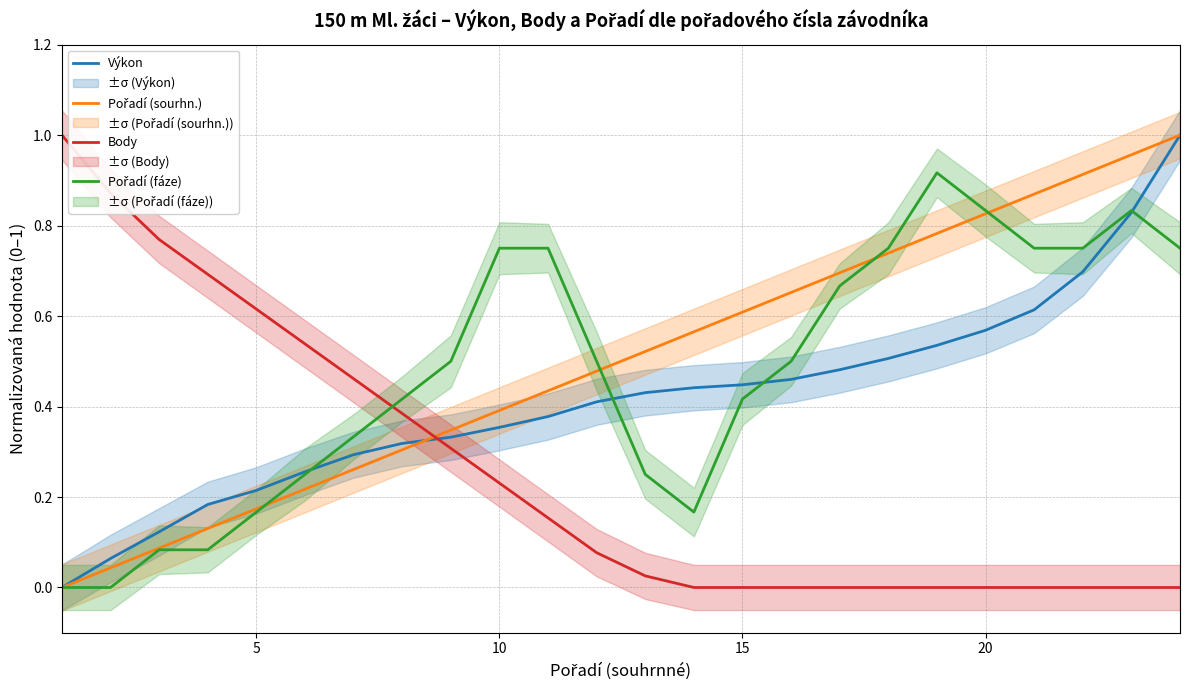

How many lines are shown in the chart?

4